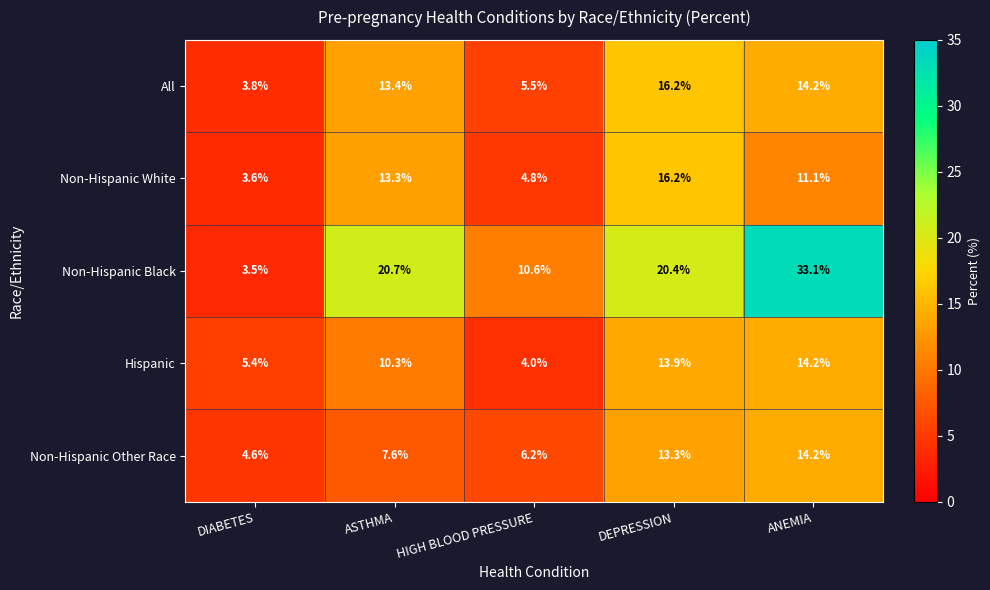

List the labels in order of All value, smallest first.

DIABETES, HIGH BLOOD PRESSURE, ASTHMA, ANEMIA, DEPRESSION